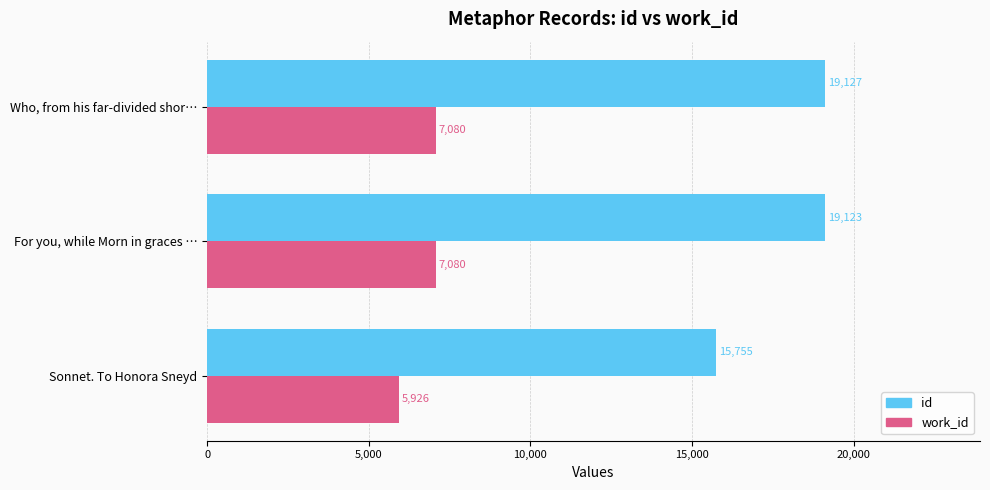

What is the difference between the maximum and minimum values in the id series?

3372